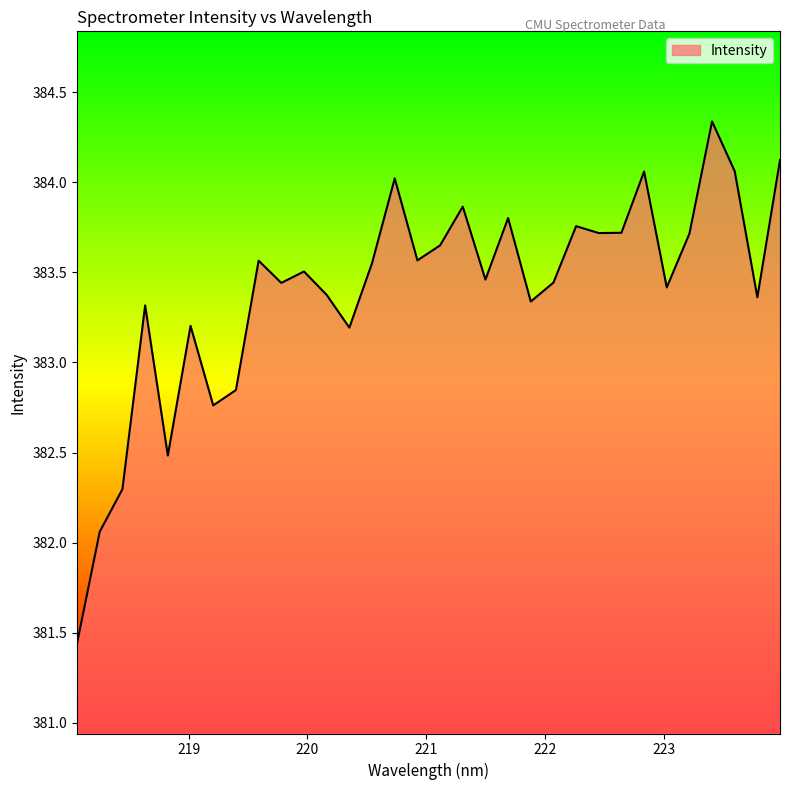

What is the maximum value shown in the chart?

384.3